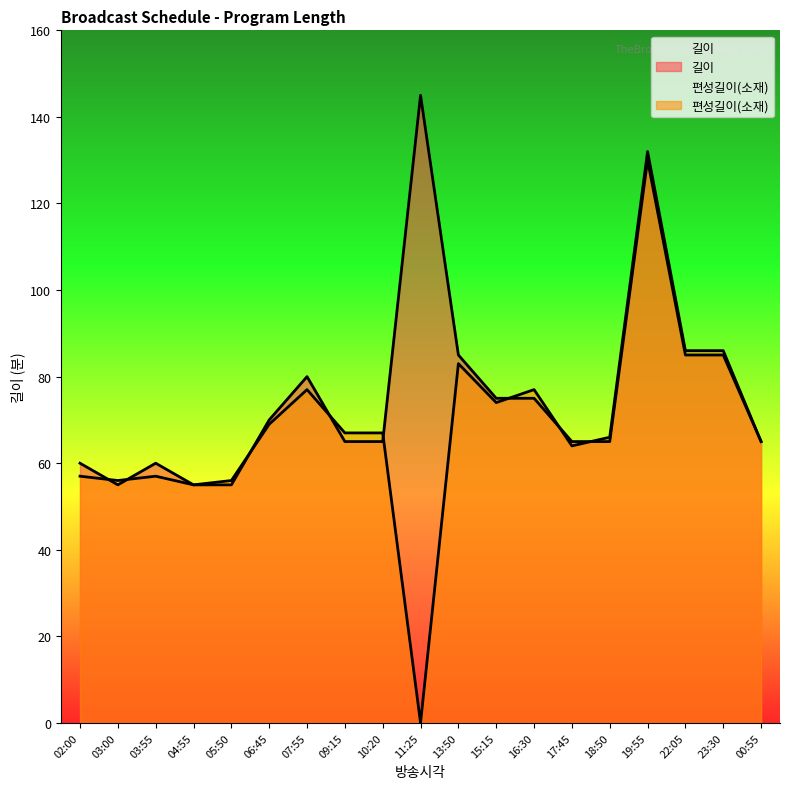

What is the total value across all series at 18:50?

131